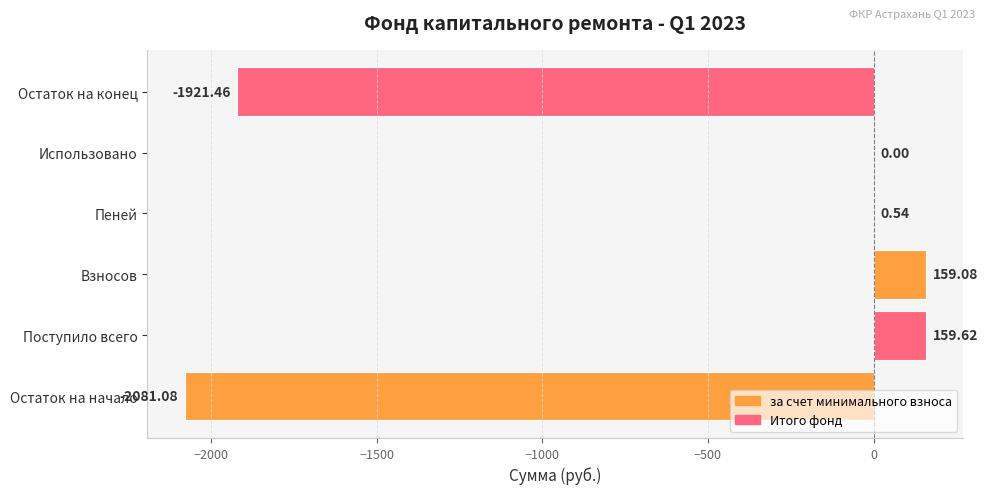

What is the change in value from Поступило всего to Пеней?

-159.1